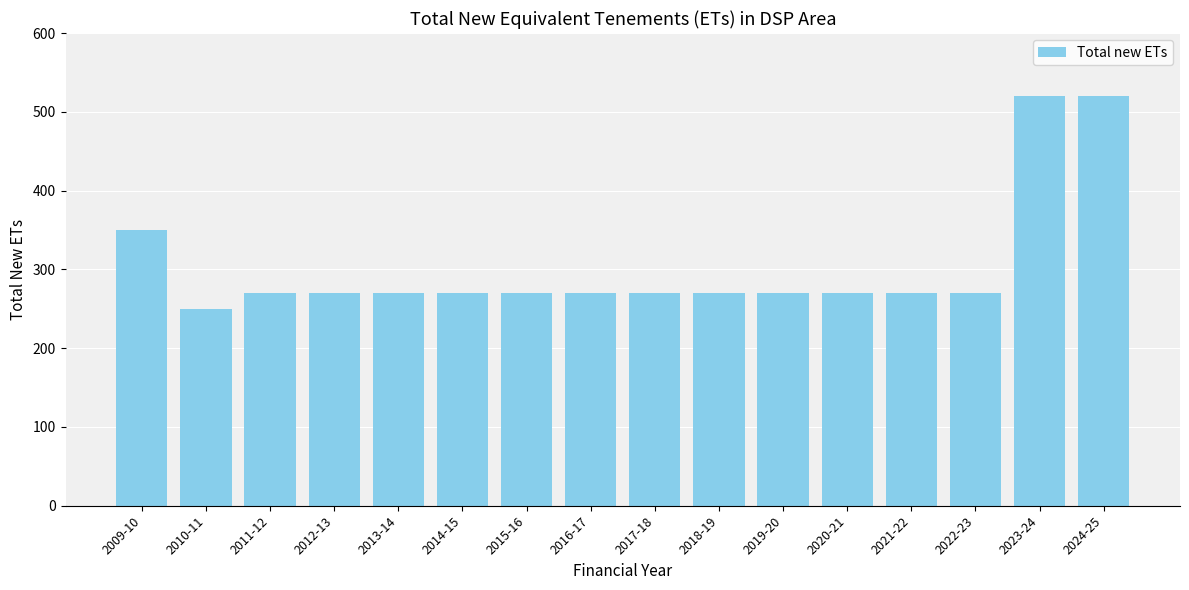

What is the difference between the second highest and minimum values?

270